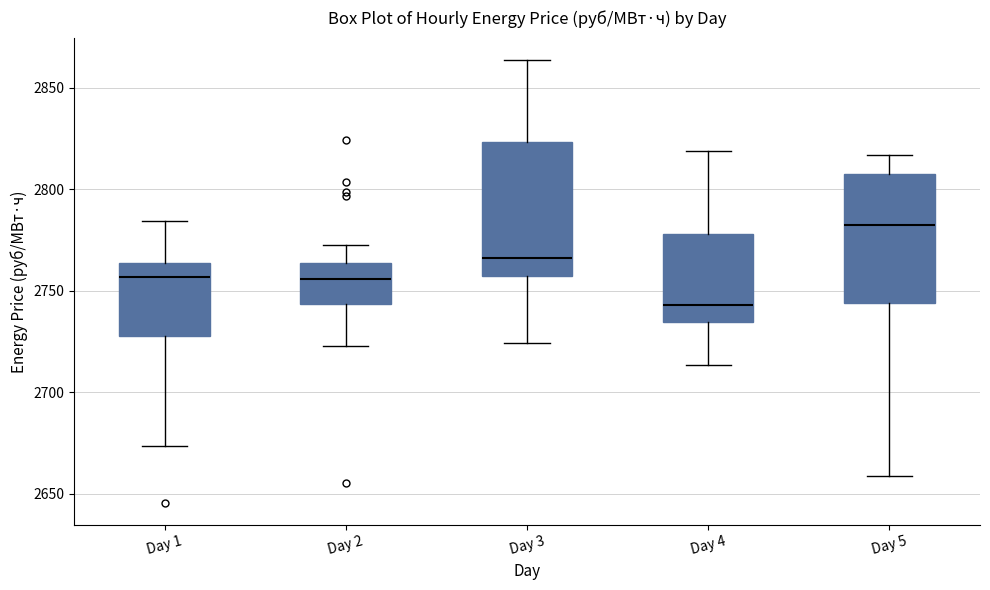

Which box has the lowest median line?

Day 4